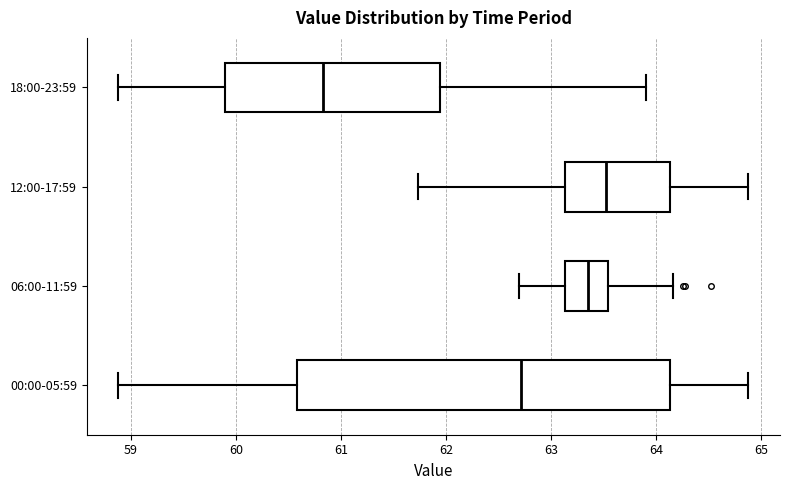

Which box is the widest, from its left edge to its right edge?

00:00-05:59